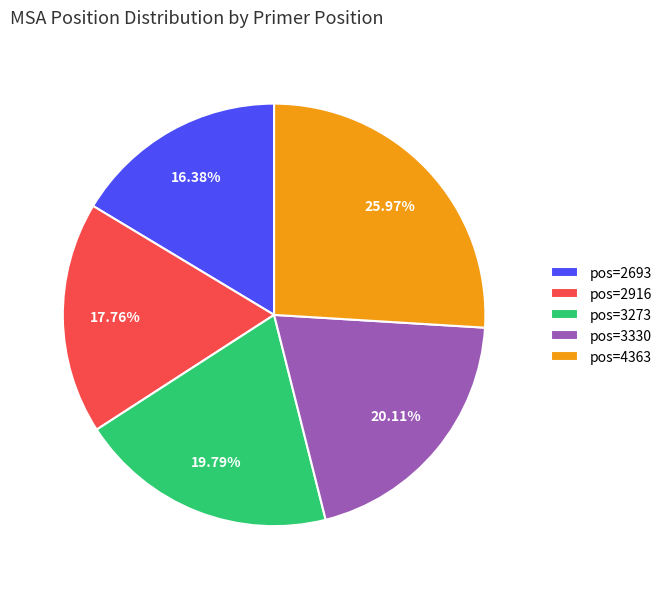

Is there a majority slice in this chart?

No